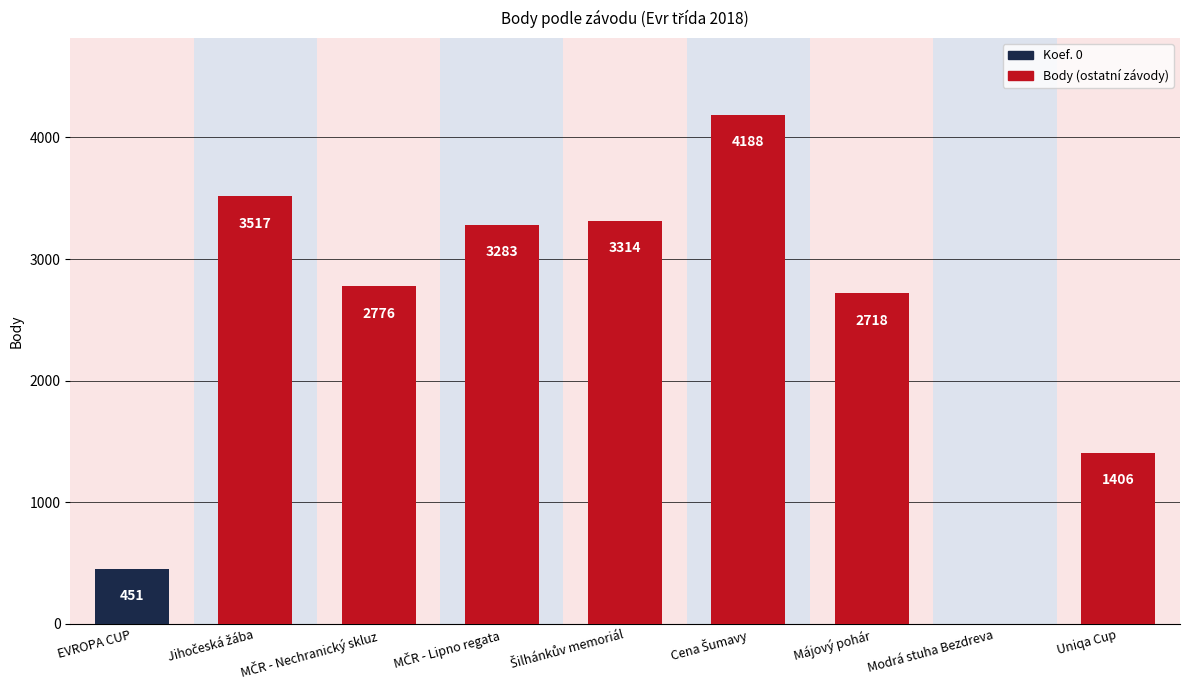

Where is the data nearest to the value 2094?

Májový pohár